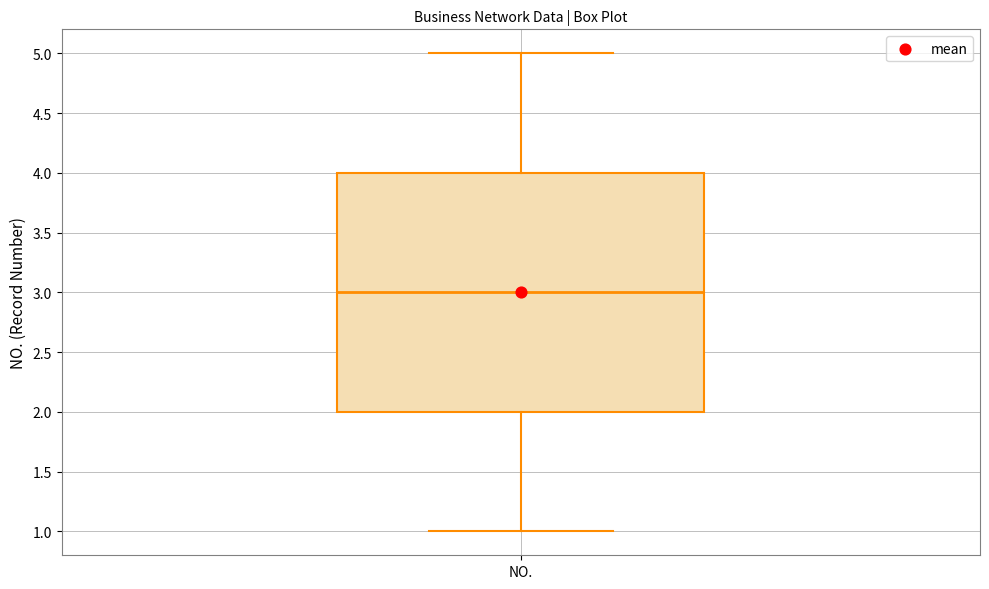

Where is the lower edge of the box for NO. on the y-axis? The values are not printed on the chart, so give them approximately, as read against the axis.

2